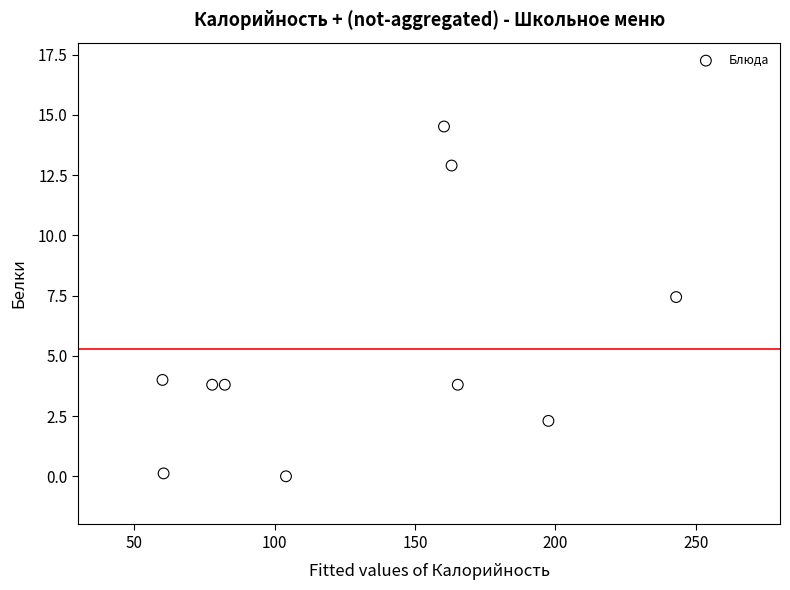

What Y value in the scatter plot is closest to 7?

7.4